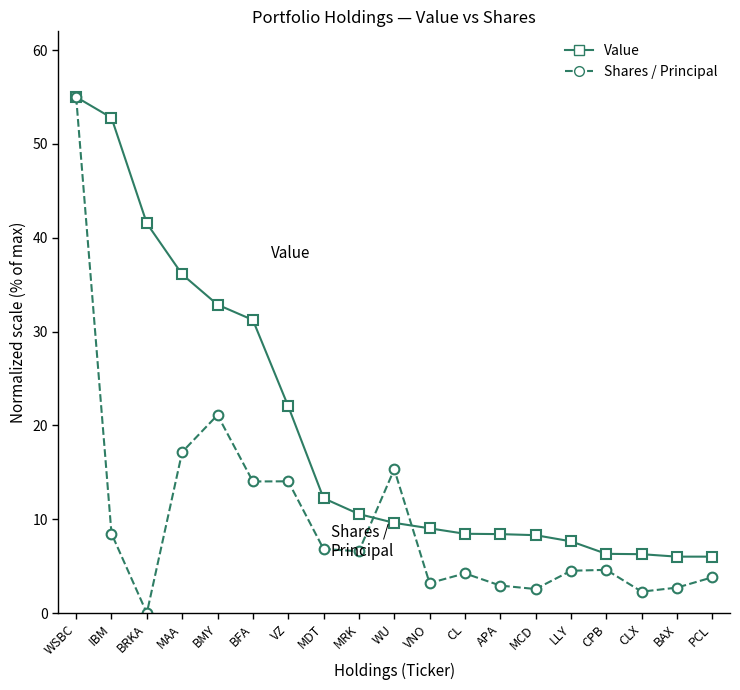

What is the label of the 10th point from the right?

WU